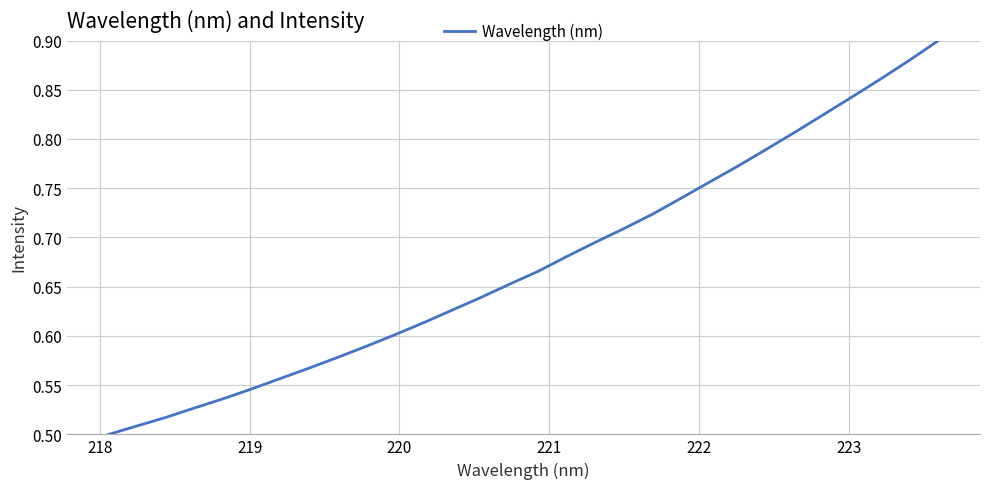

Does the chart have visible grid lines?

Yes